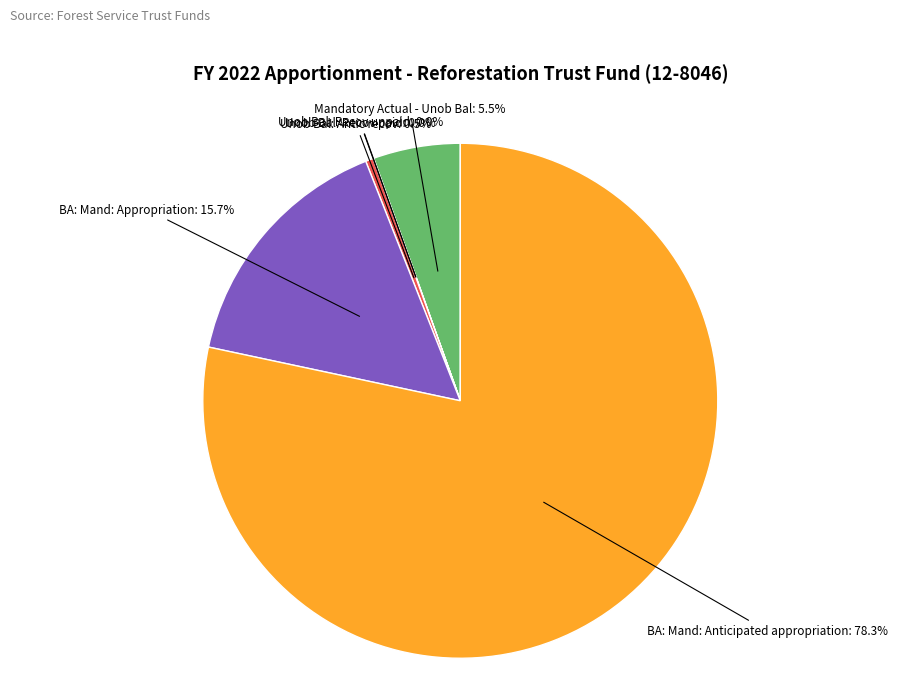

Is the sum of Unob Bal: Antic recov and BA: Mand: Appropriation greater than half?

No